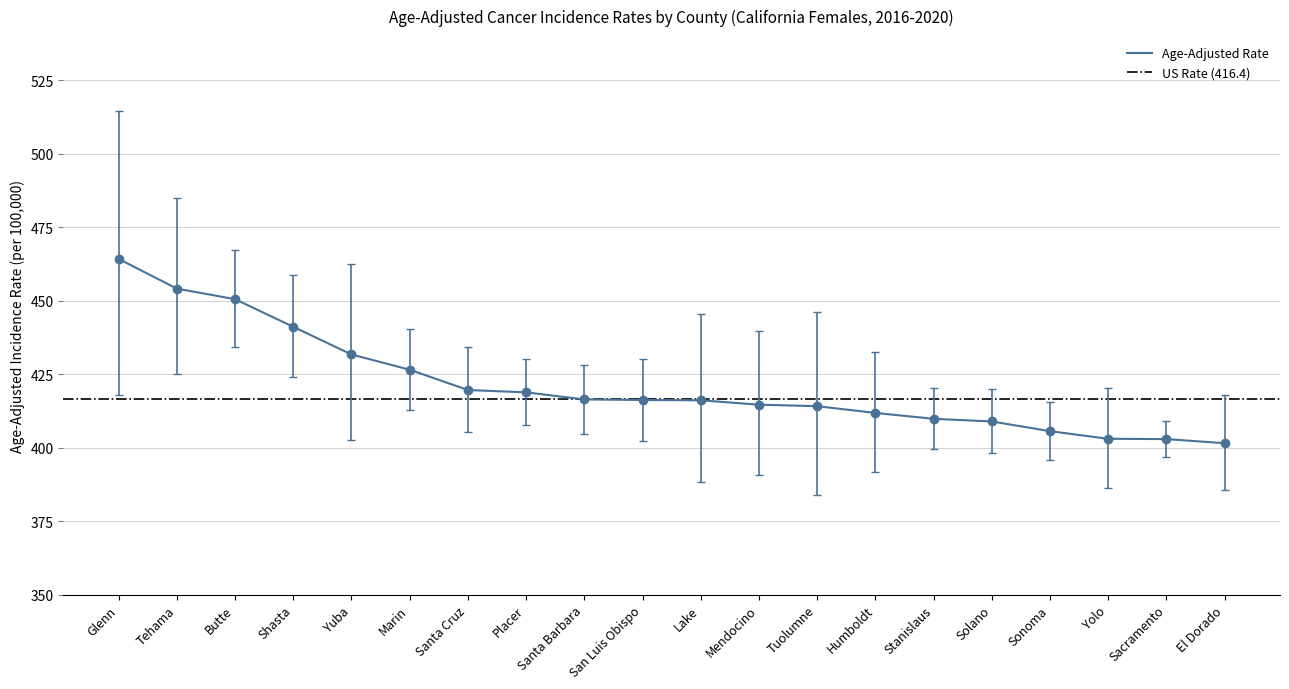

Which category has the highest value in the Lower 95% CI series?

Butte